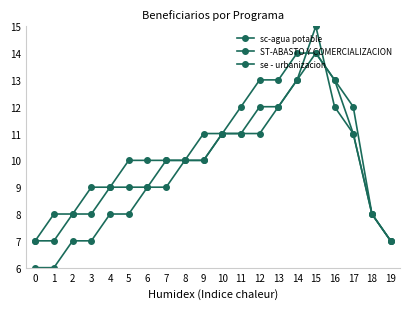

The sc-agua potable series shows 19 at 12. True or false?

False